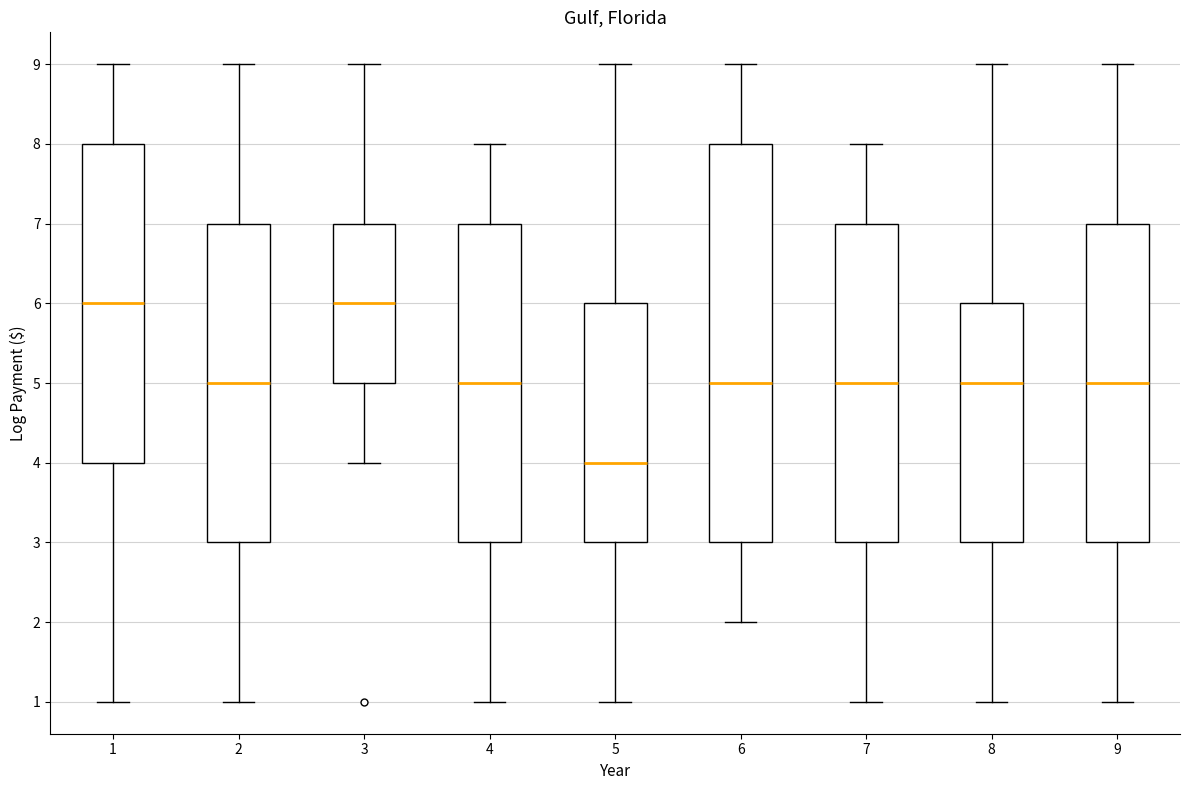

Which box's median line is the lowest?

5